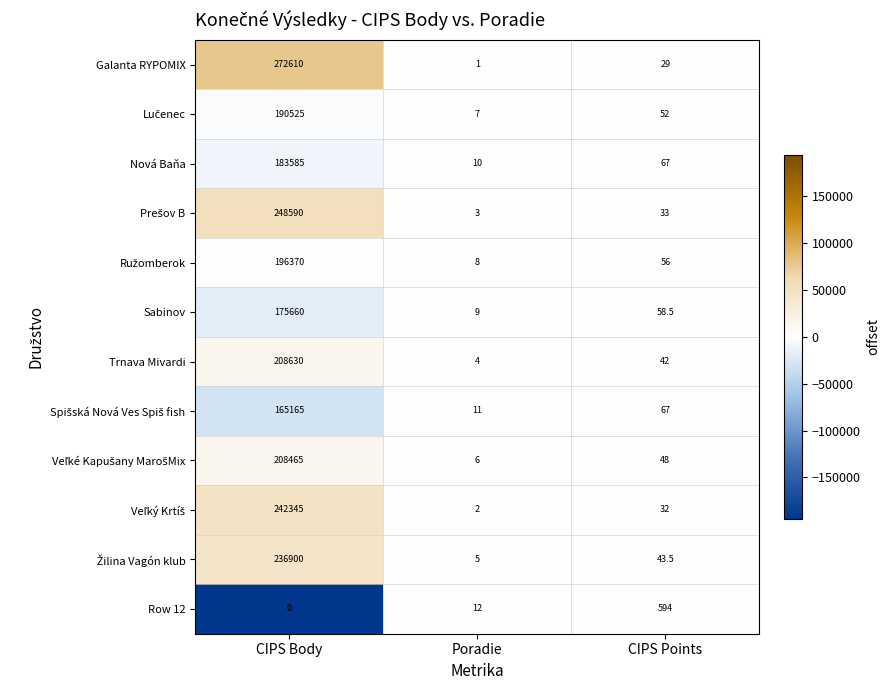

List the labels in order of Nová Baňa value, largest first.

CIPS Body, CIPS Points, Poradie